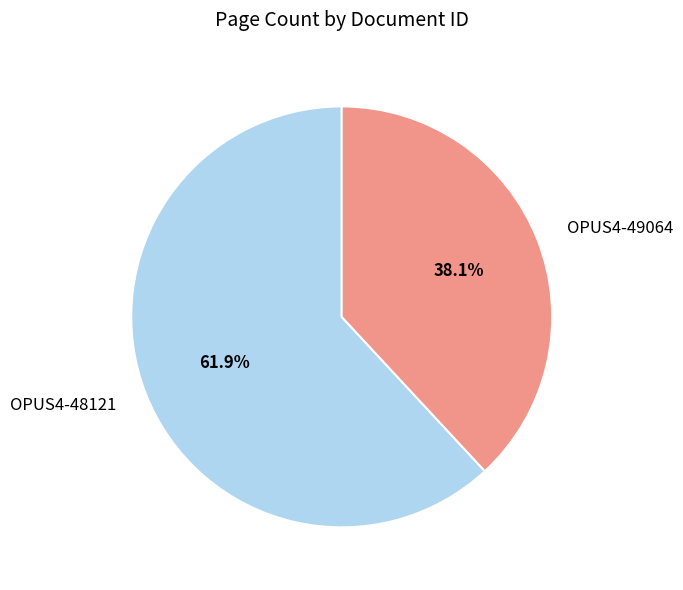

To the nearest percent, what is the average slice percentage?

50%